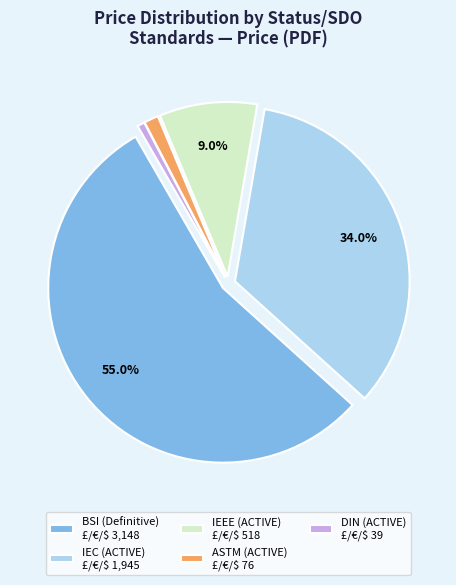

Which category has the biggest portion of the pie?

BSI (Definitive) £/€/$ 3,148